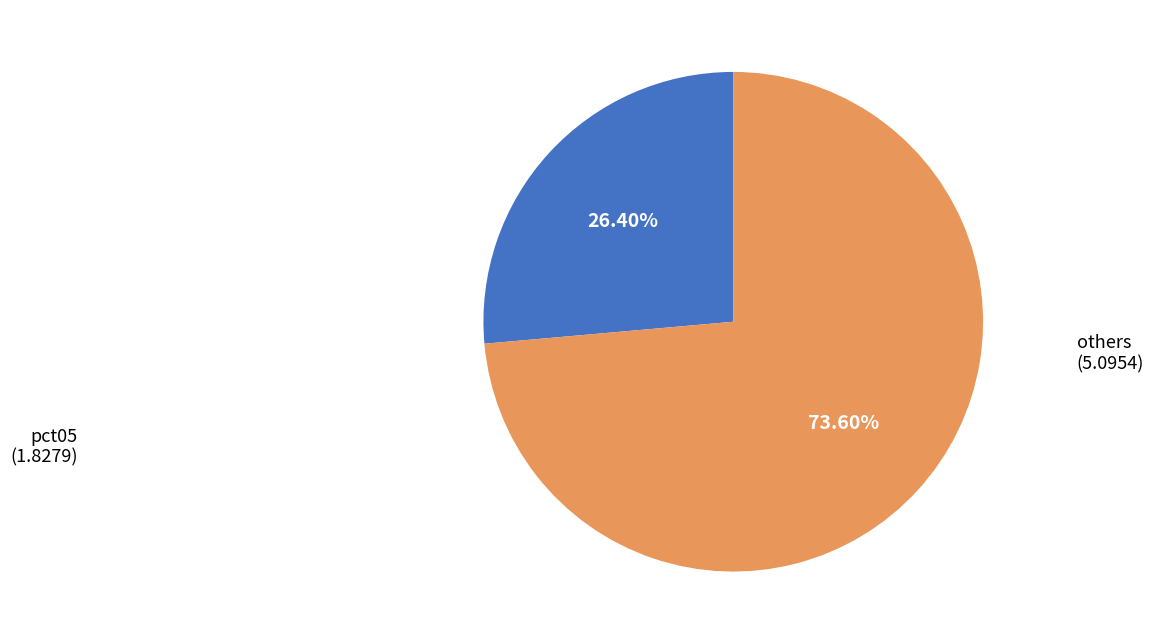

Is there any slice that represents more than half of the pie?

Yes